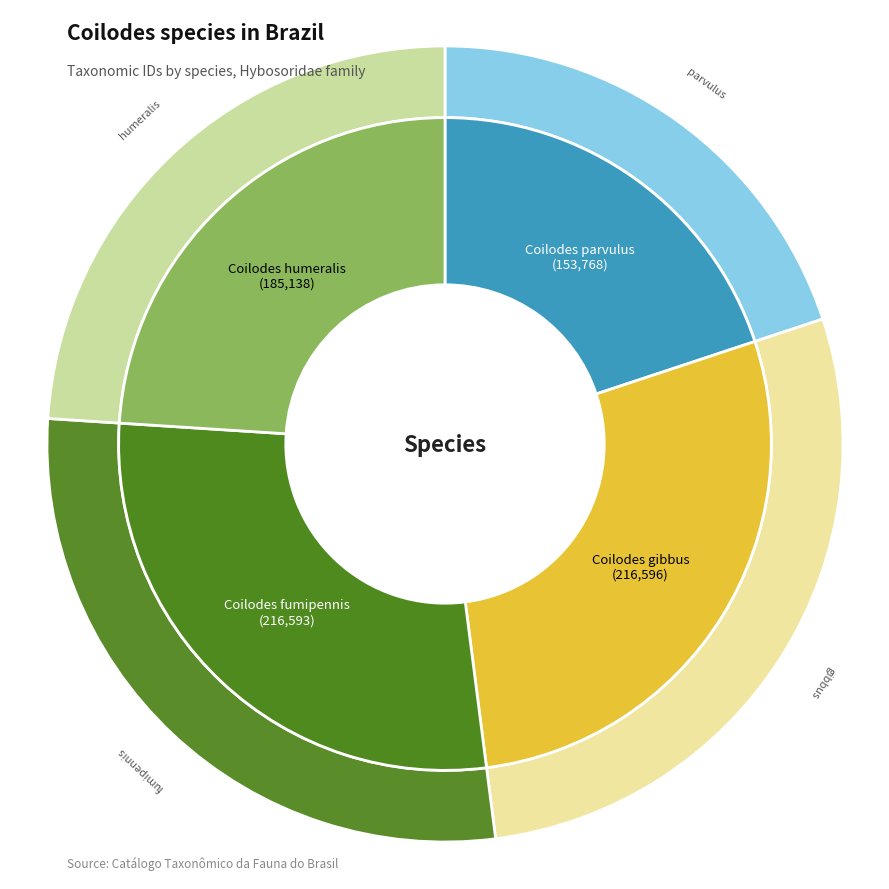

To the nearest percent, what is the combined percentage of Coilodes parvulus and Coilodes gibbus?

48%